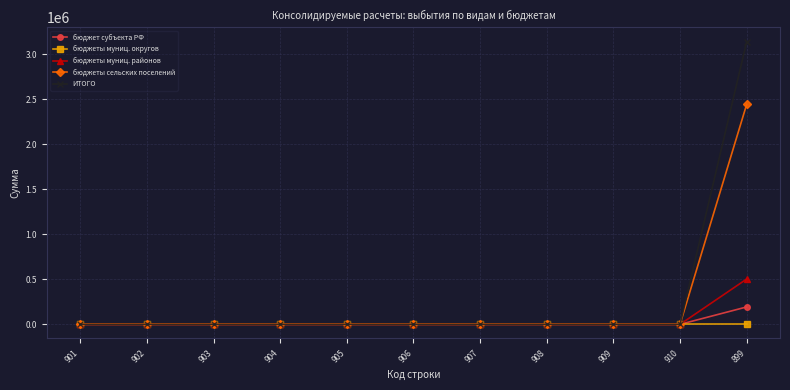

Reading left to right, transcribe all the data shown in this chart.

бюджет субъекта РФ: 0.0	0.0	0.0	0.0	0.0	0.0	0.0	0.0	0.0	0.0	193137.1
бюджеты муниц. округов: 0.0	0.0	0.0	0.0	0.0	0.0	0.0	0.0	0.0	0.0	0.0
бюджеты муниц. районов: 0.0	0.0	0.0	0.0	0.0	0.0	0.0	0.0	0.0	0.0	502716.0
бюджеты сельских поселений: 0.0	0.0	0.0	0.0	0.0	0.0	0.0	0.0	0.0	0.0	2441750.0
ИТОГО: 0.0	0.0	0.0	0.0	0.0	0.0	0.0	0.0	0.0	0.0	3137603.1